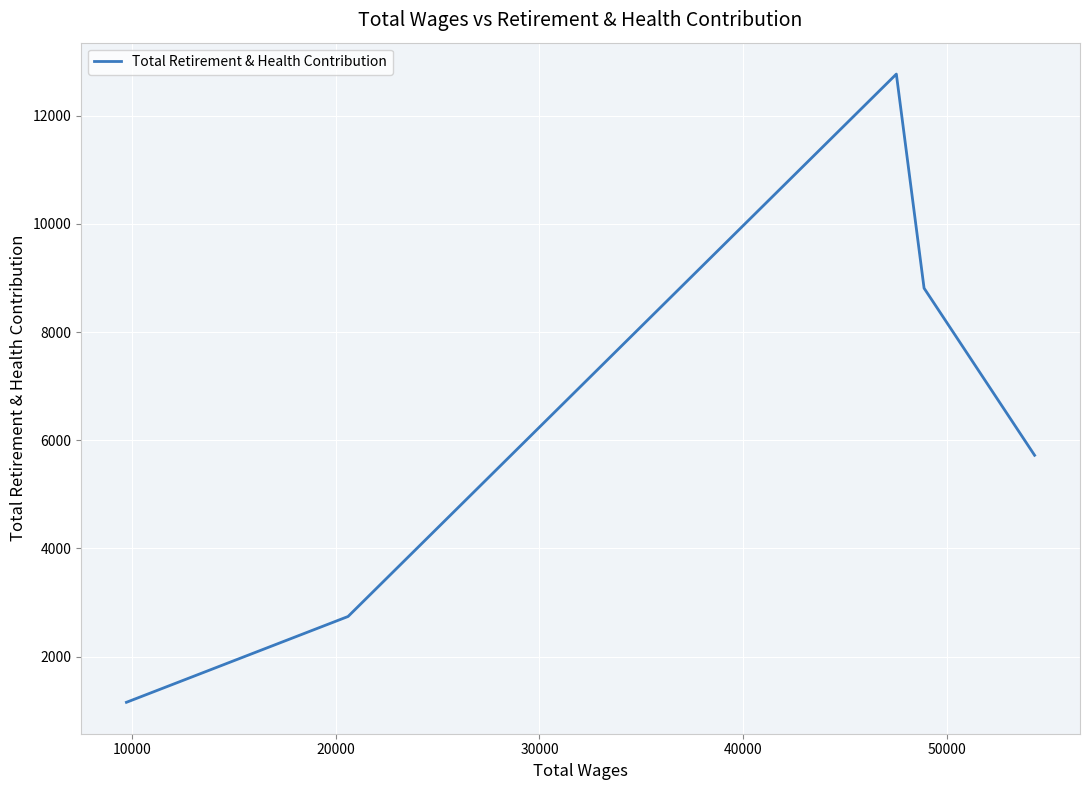

How many values are below 5722?

2